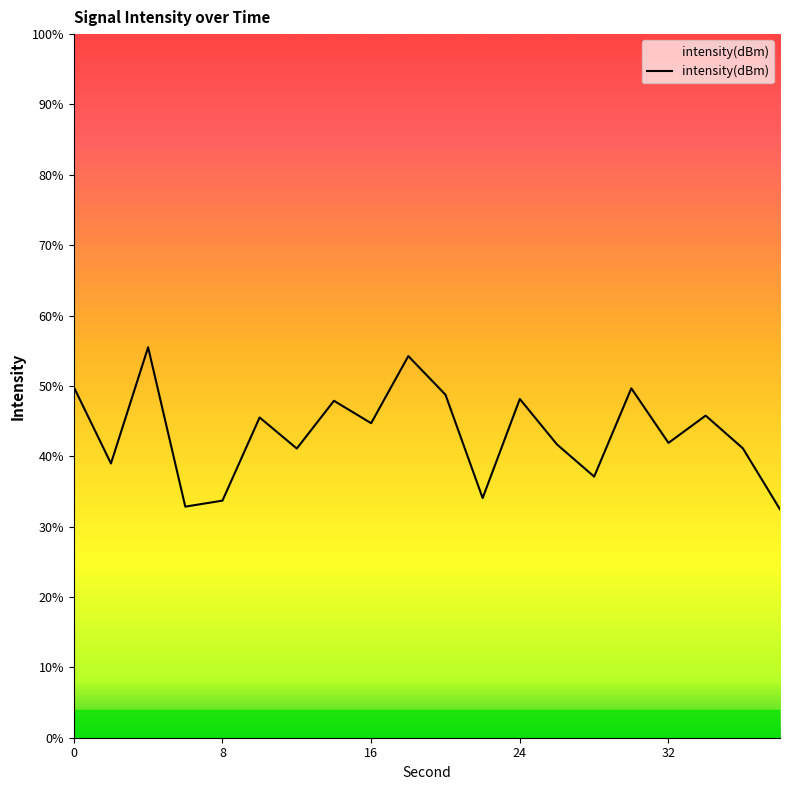

How many points are lower than both their immediate neighbors (excluding endpoints)?

7